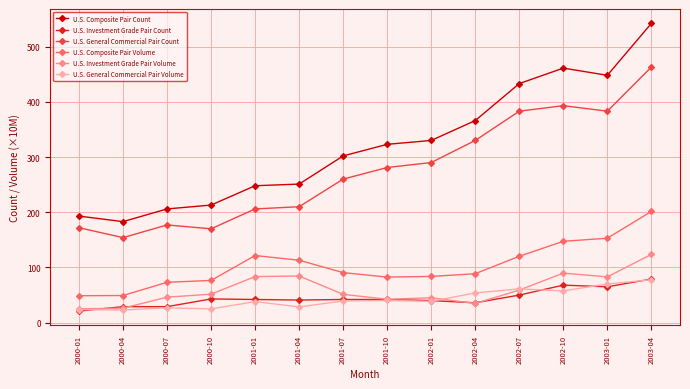

What position from the left is 2003-04?

14